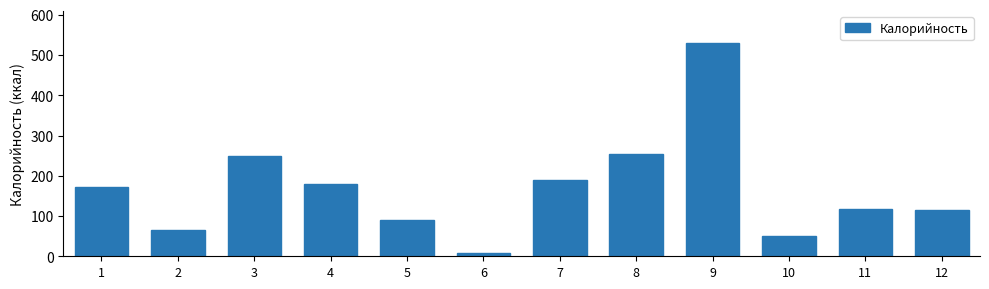

What is the value of the 2nd bar from the left?

65